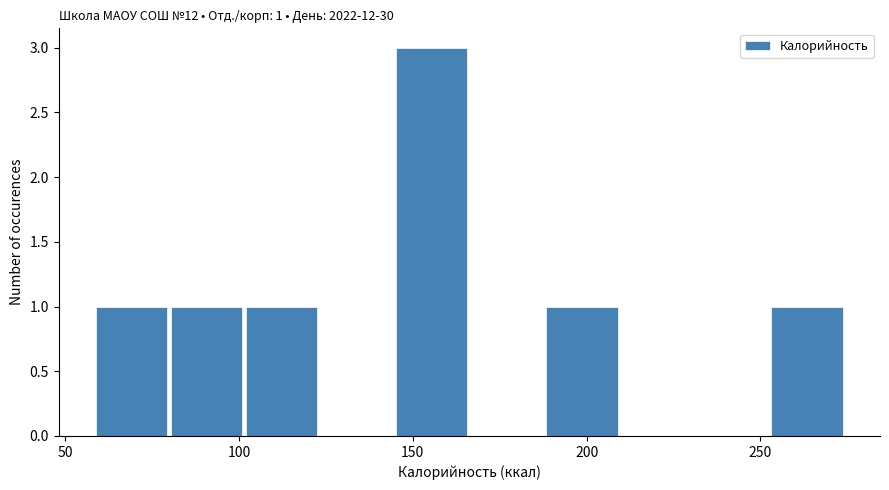

Which range on the x-axis has the tallest bar?

145 to 165